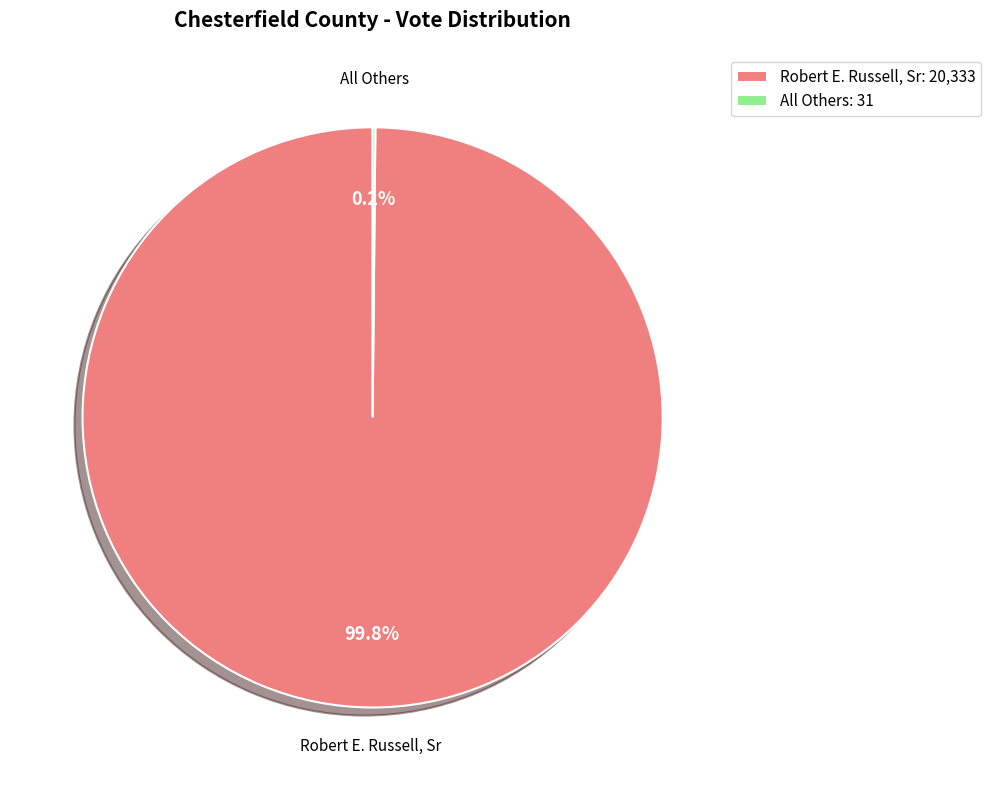

What is the largest slice in the pie chart?

Robert E. Russell, Sr: 20,333